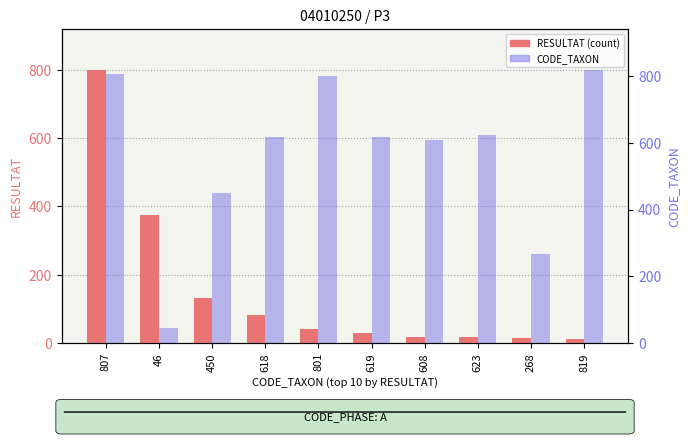

At 819, list the series in order from largest to smallest.

CODE_TAXON, RESULTAT